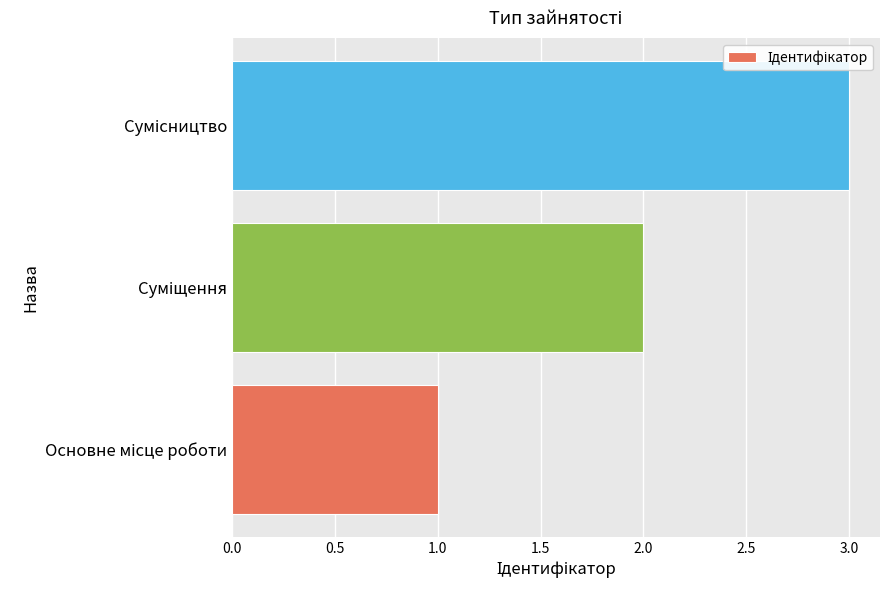

What is the maximum value shown in the chart?

3